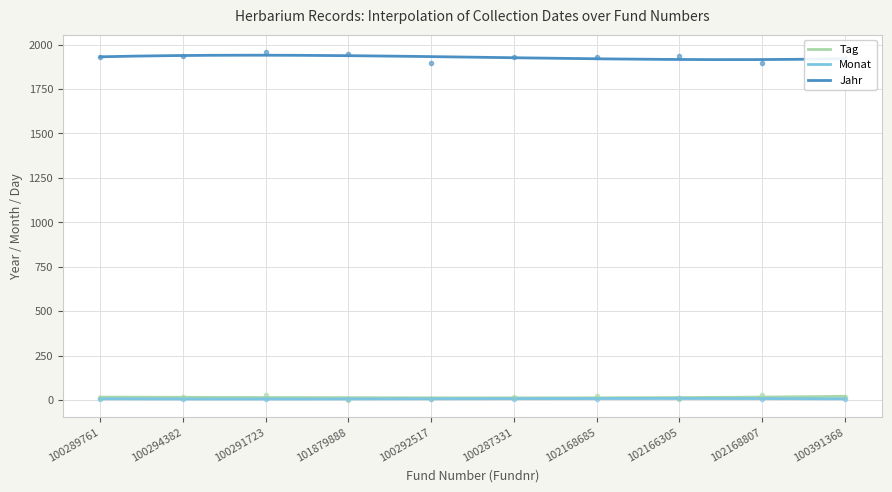

In Monat, how many points are lower than both neighbors (excluding endpoints)?

1